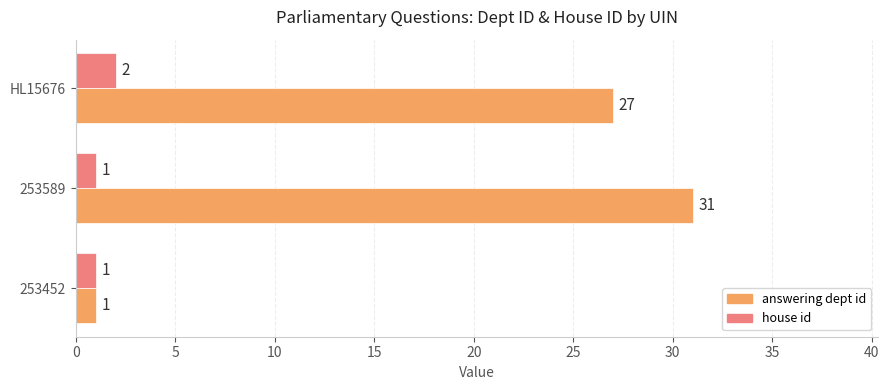

What is the difference between the highest and lowest values at 253589?

30